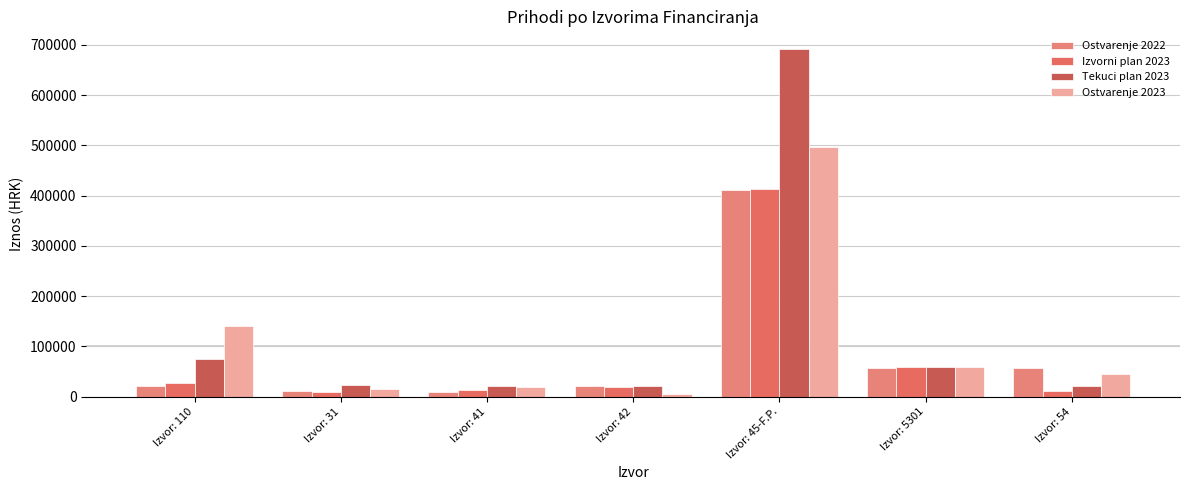

What is the sum of the Ostvarenje 2023 values at Izvor: 31 and Izvor: 41?

33700.5